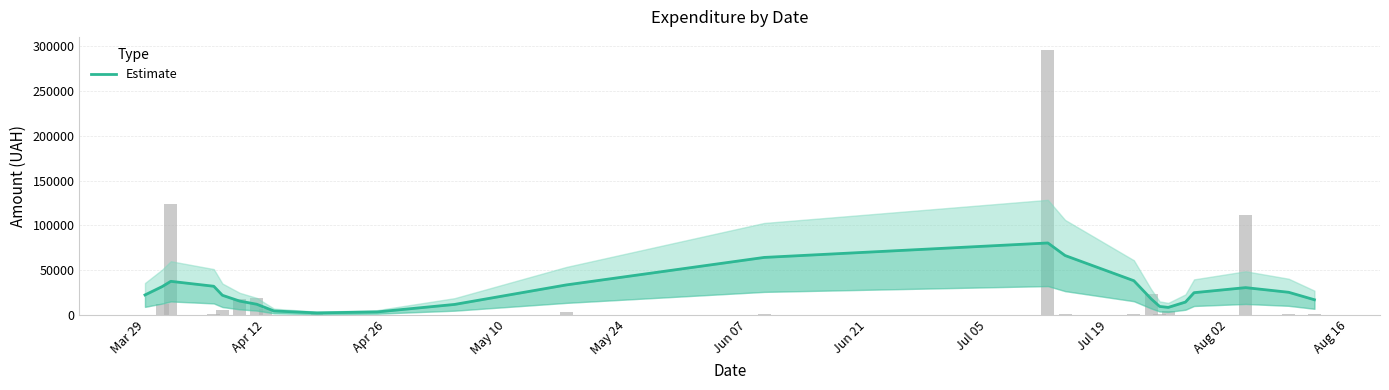

How many values exceed 21860?

13